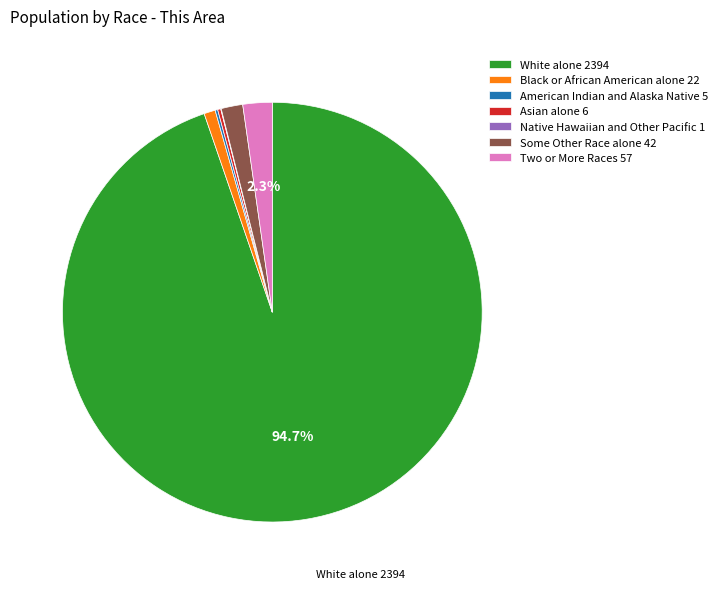

What is the majority slice?

White alone